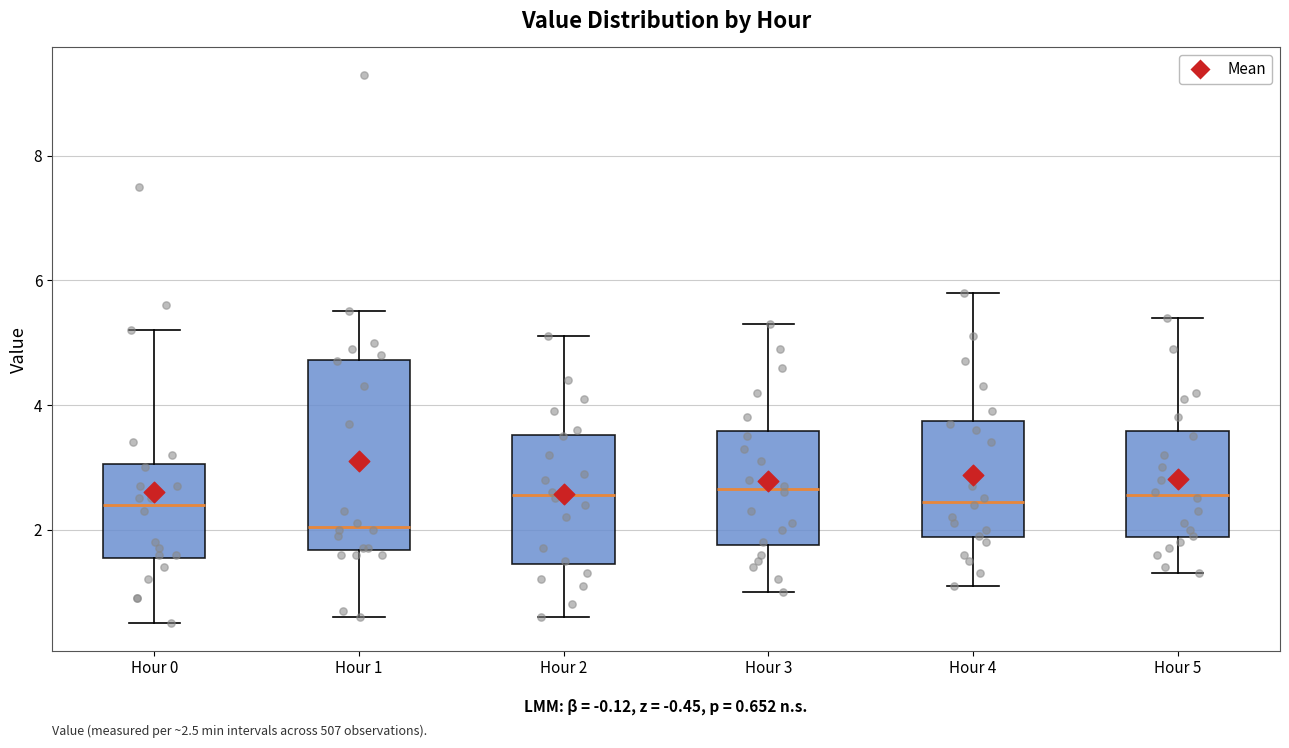

Comparing the boxes themselves (not the whiskers), which one is the tallest?

Hour 1